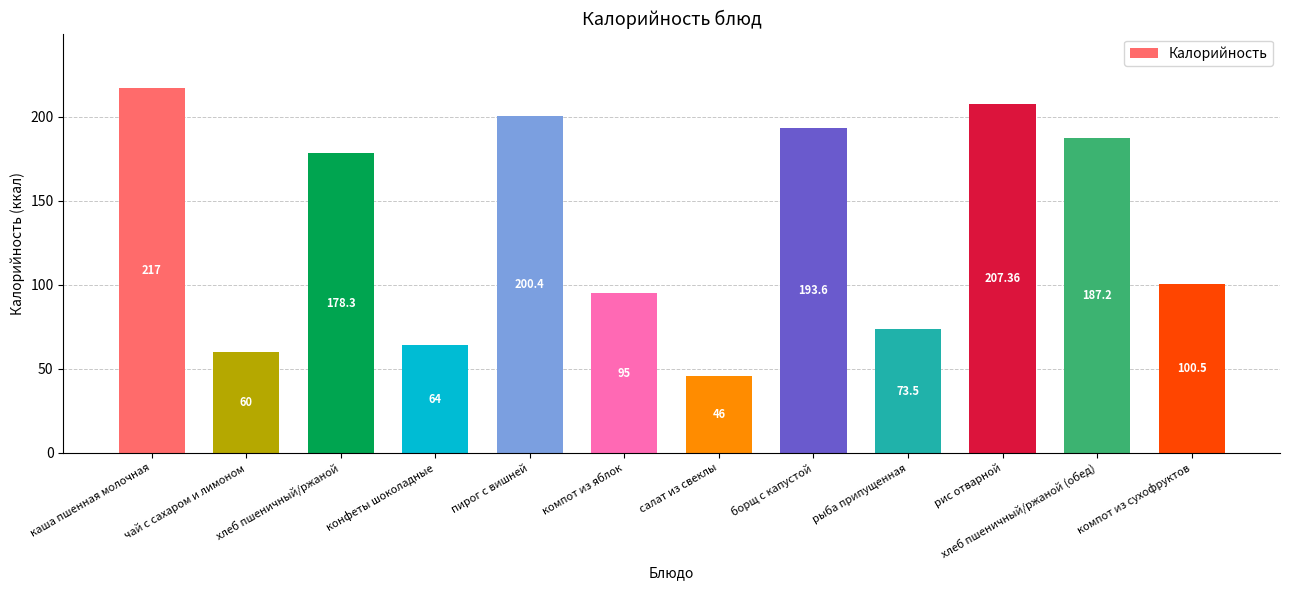

Reading left to right, list all the values displayed in this chart.

217.0	60.0	178.3	64.0	200.4	95.0	46.0	193.6	73.5	207.4	187.2	100.5